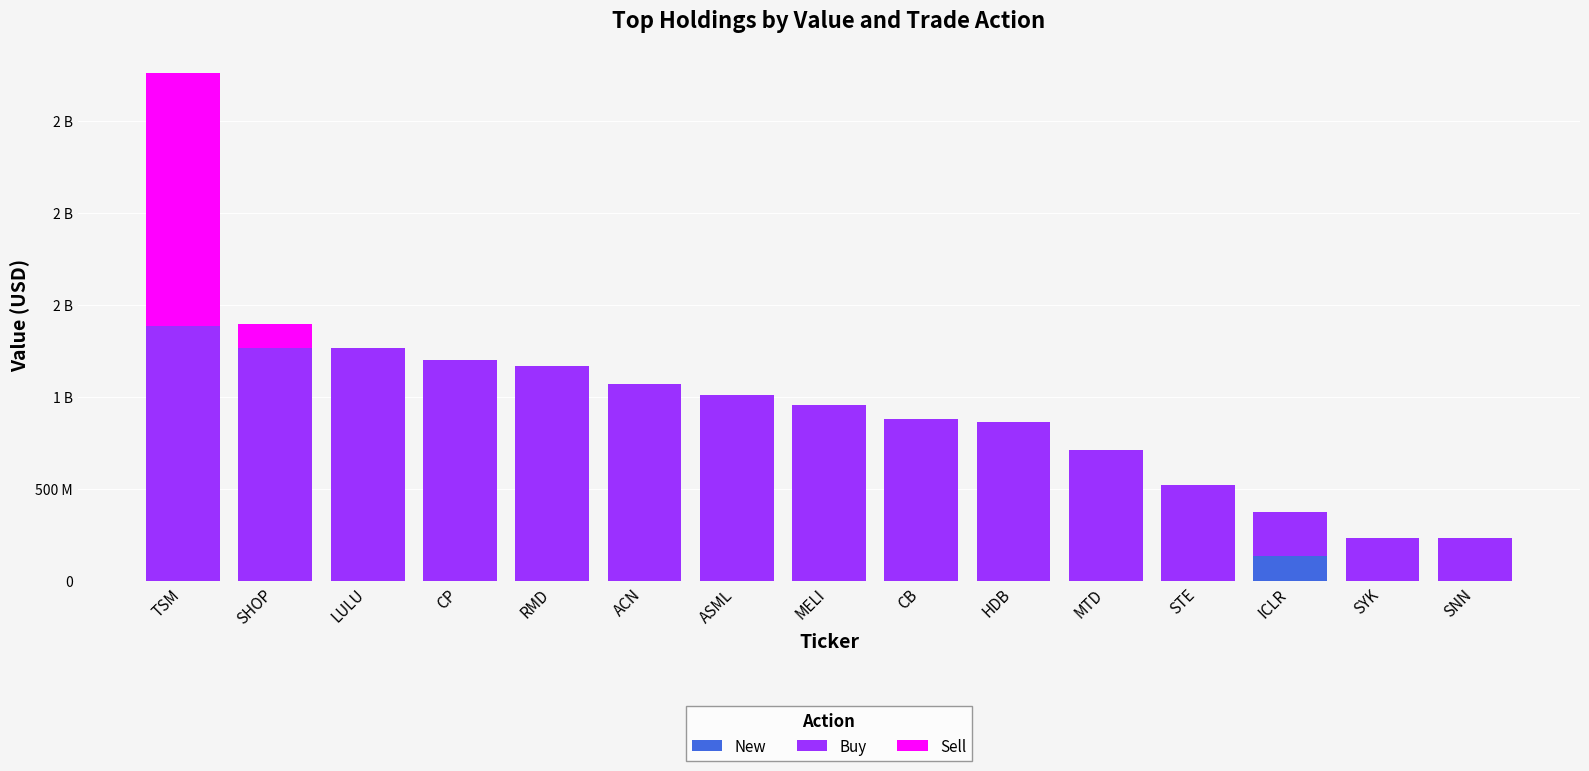

What are all the series names shown in the legend?

New, Buy, Sell